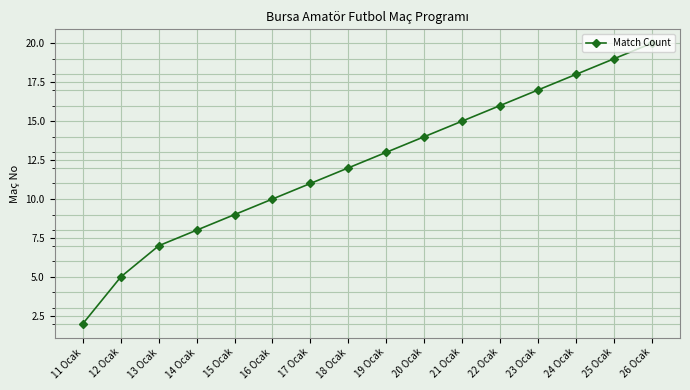

What is the change in value from 13 Ocak to 15 Ocak?

+2